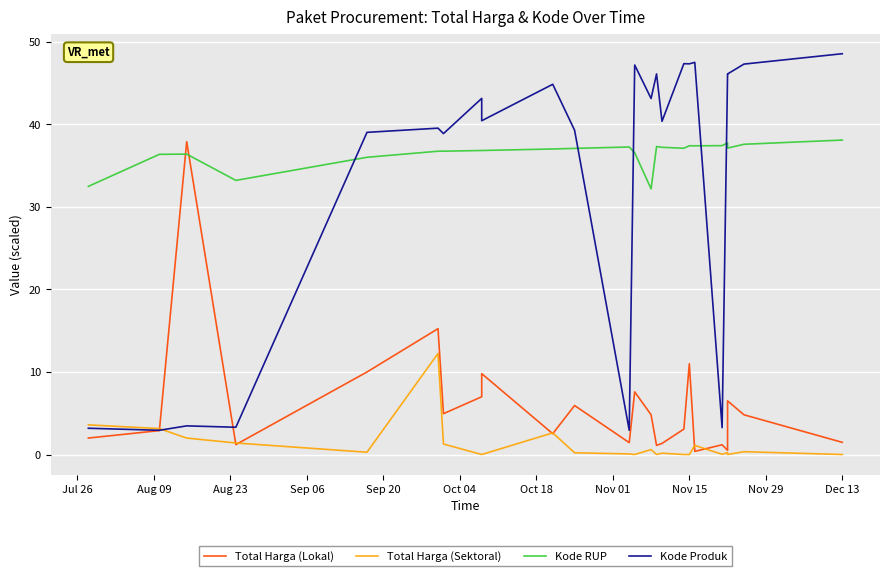

Reading left to right, extract all data points from this chart.

Total Harga (Lokal): 2.0	2.9	37.9	1.2	10.0	15.2	4.9	7.0	9.8	2.5	5.9	1.4	7.6	4.8	1.1	1.3	3.1	11.0	0.4	1.2	0.5	6.5	4.8	1.5
Total Harga (Sektoral): 3.6	3.1	2.0	1.4	0.3	12.2	1.3	0.0	0.0	2.6	0.2	0.1	0.0	0.6	0.0	0.2	0.0	0.0	1.1	0.0	0.2	0.0	0.3	0.0
Kode RUP: 32.5	36.4	36.4	33.2	36.0	36.7	36.8	36.8	36.8	37.0	37.1	37.3	36.6	32.2	37.3	37.2	37.1	37.4	37.4	37.4	37.8	37.1	37.6	38.1
Kode Produk: 3.2	2.9	3.5	3.3	39.0	39.5	38.9	43.2	40.4	44.9	39.3	2.9	47.2	43.1	46.1	40.4	47.4	47.3	47.5	3.3	46.1	46.1	47.3	48.6